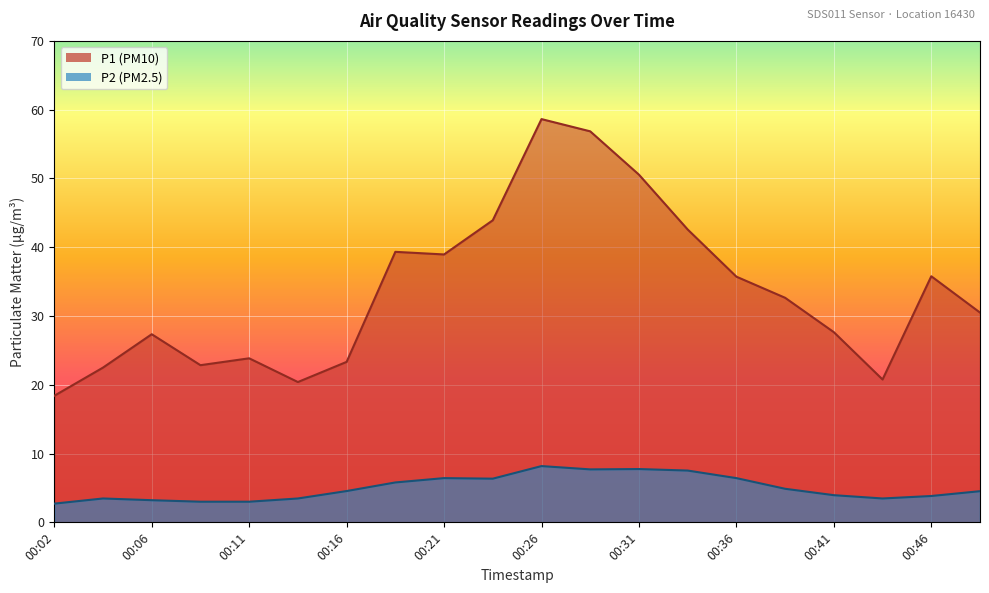

How many data points in P1 are less than 32?

10